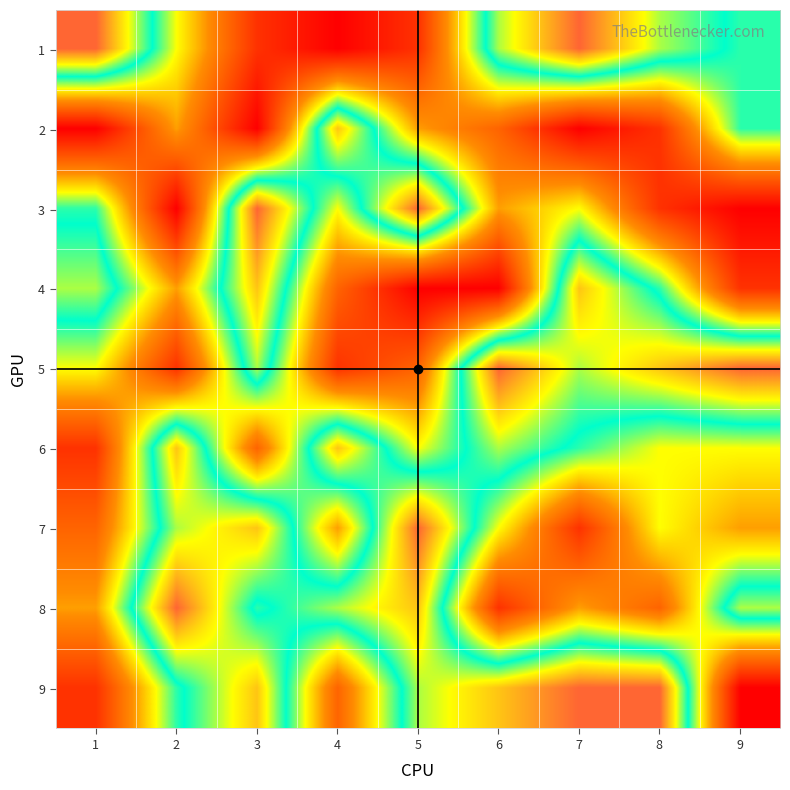

At which category does the chart reach its peak across all series?

1